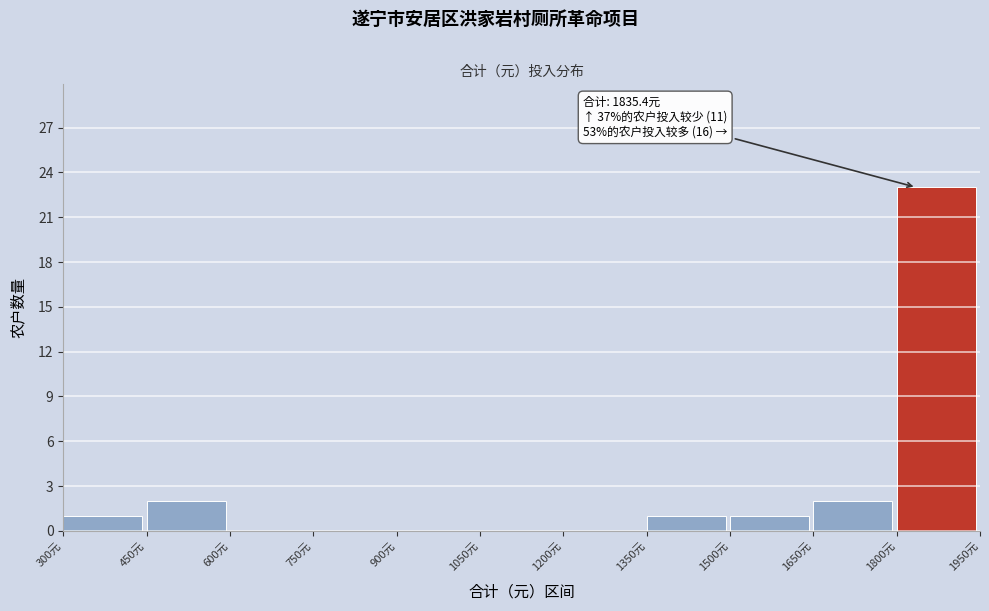

Over which range of the x-axis is the bar tallest?

1800 to 1950